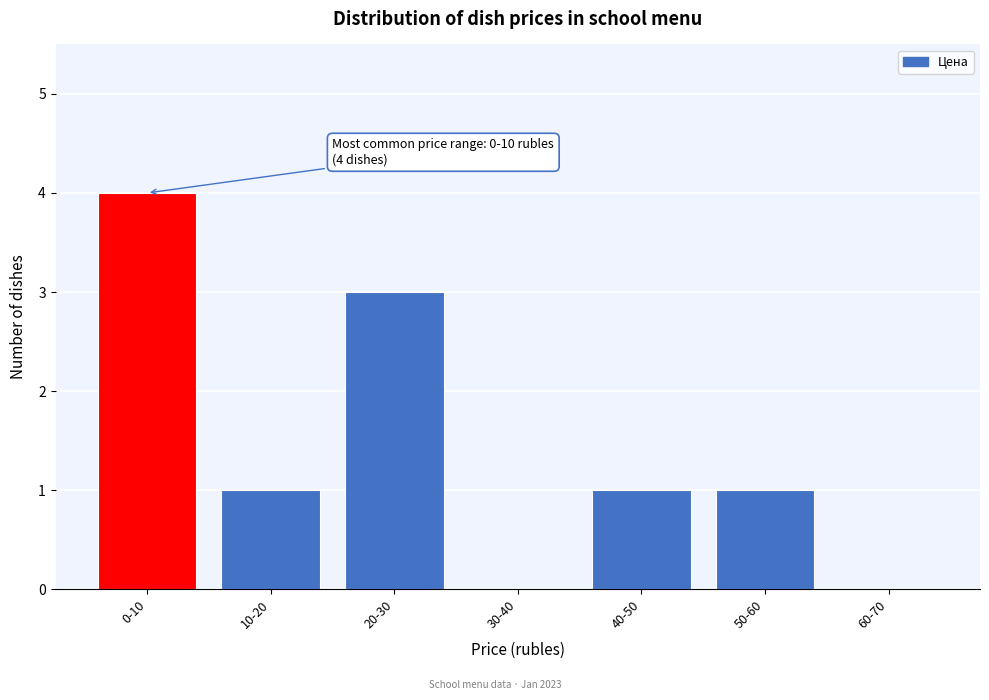

Reading right to left, what are all the values shown in this chart?

60-70=0	50-60=1	40-50=1	30-40=0	20-30=3	10-20=1	0-10=4